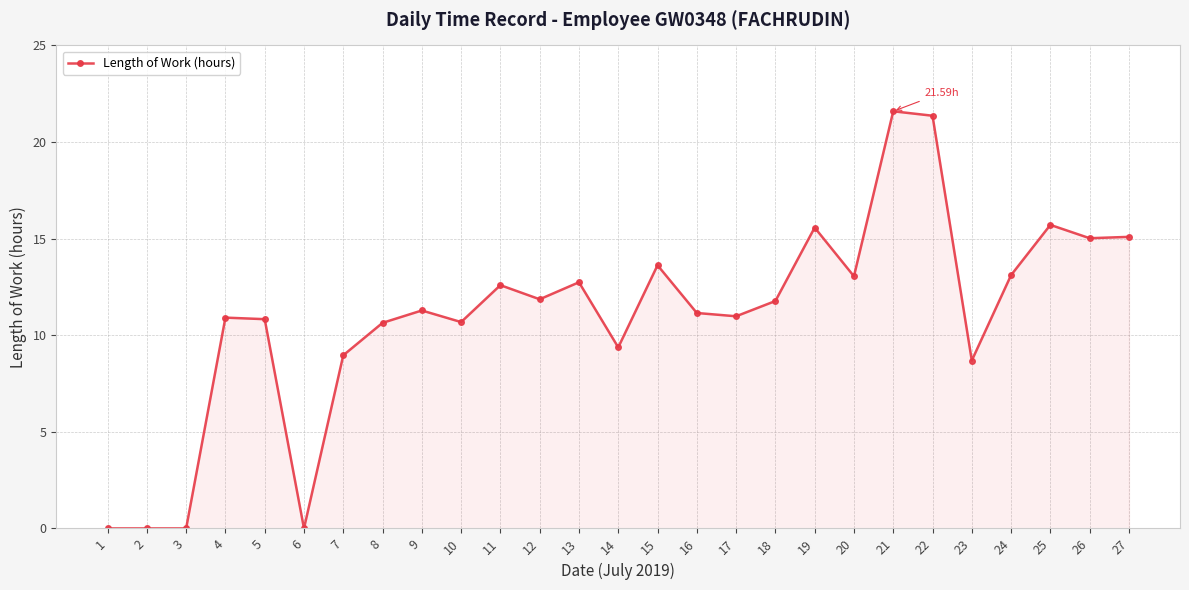

Which has a higher value, 19 or 23?

19